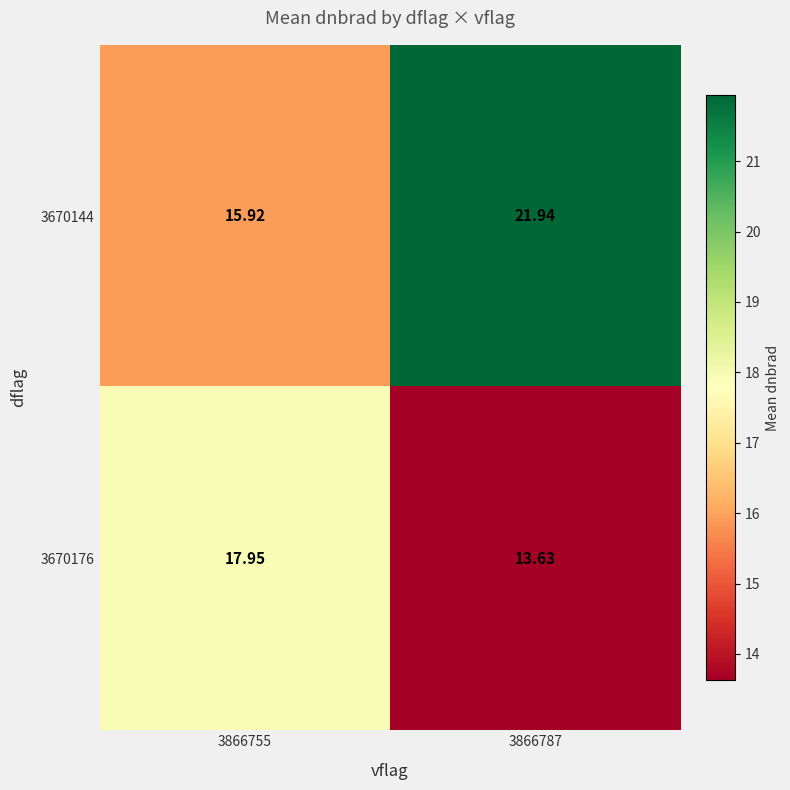

Which series has the largest total across all categories?

3670144